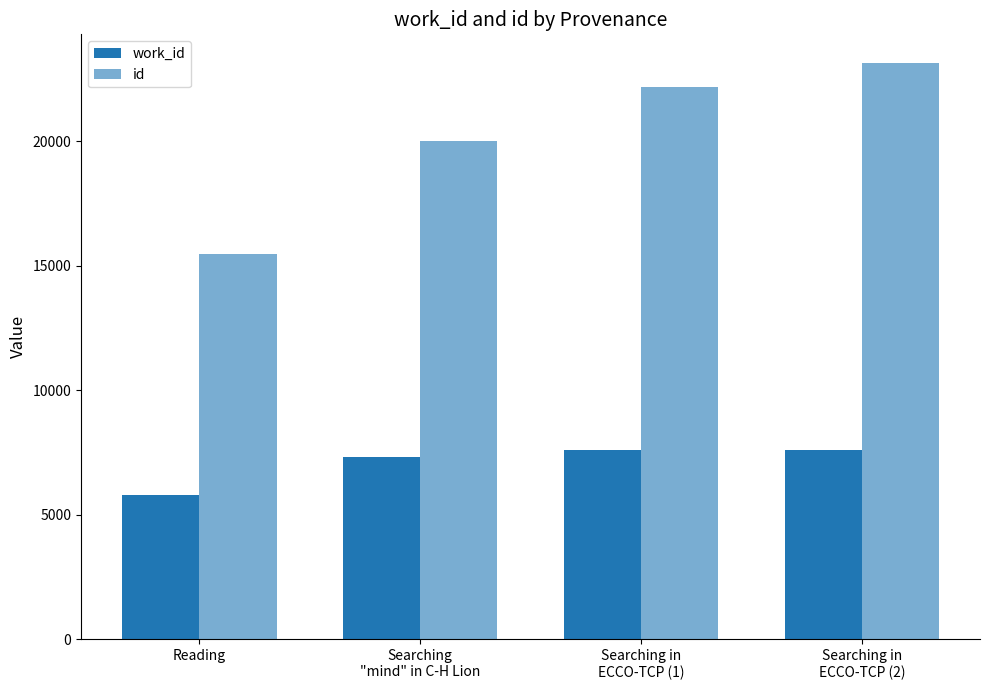

Is it true that id equals 20026 at Searching
"mind" in C-H Lion?

True